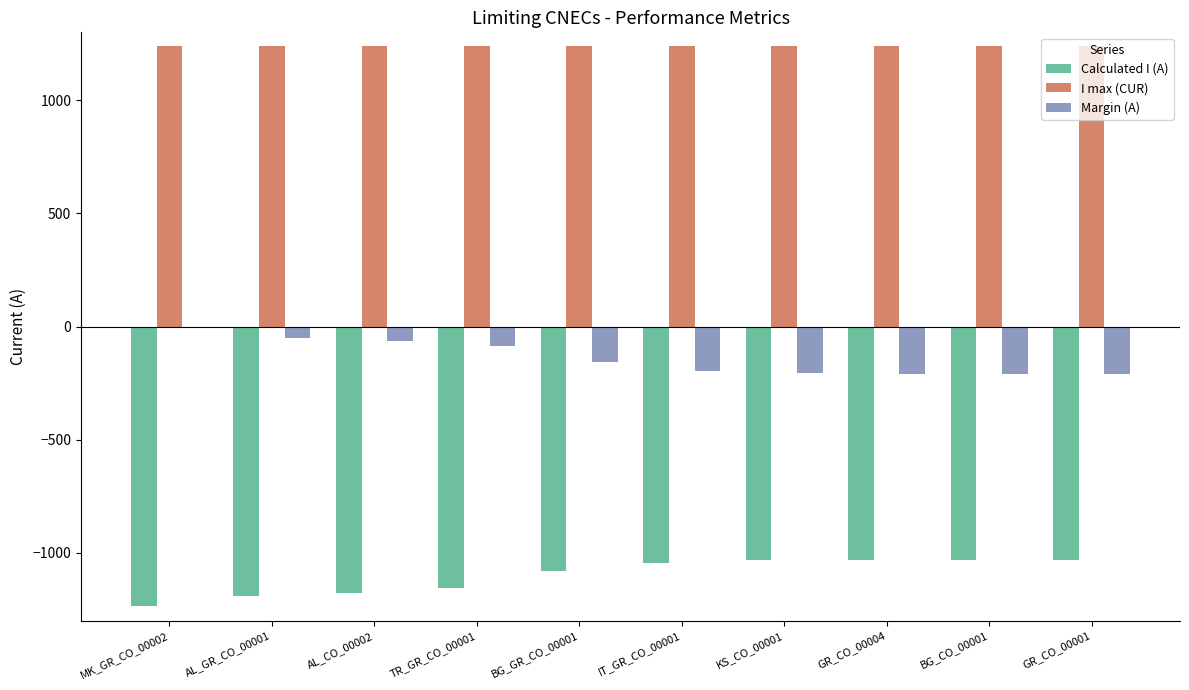

Does the chart contain stacked bars?

No